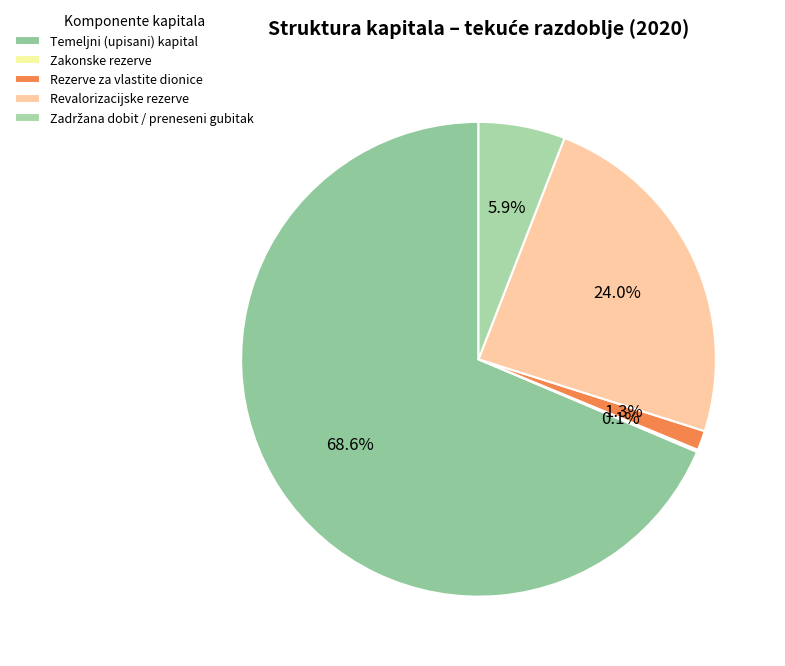

What percentage is the Zadržana dobit / preneseni gubitak slice, to the nearest percent?

6%